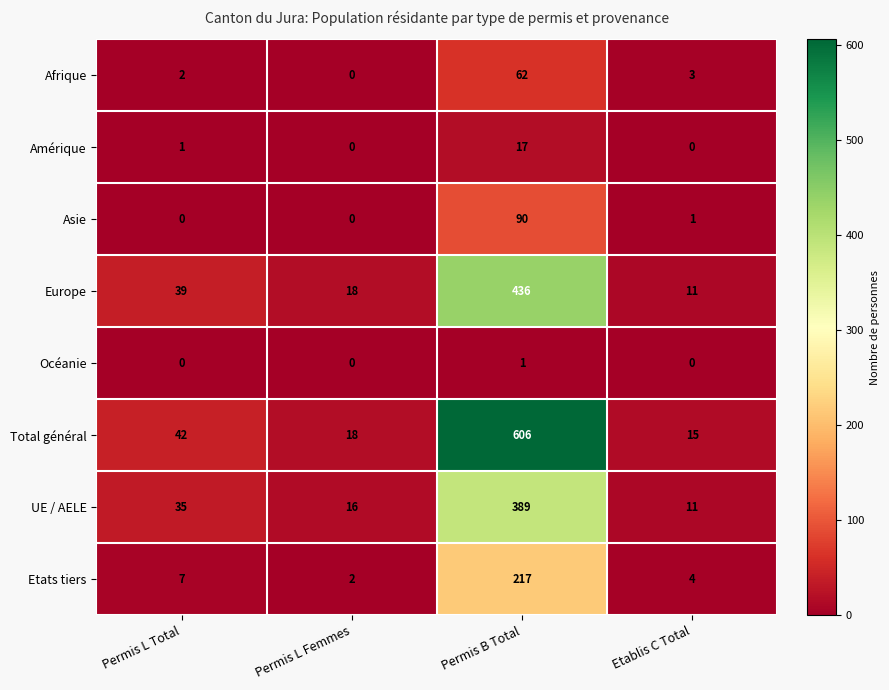

Rank the series by their maximum value, from lowest to highest.

Océanie, Amérique, Afrique, Asie, Etats tiers, UE / AELE, Europe, Total général